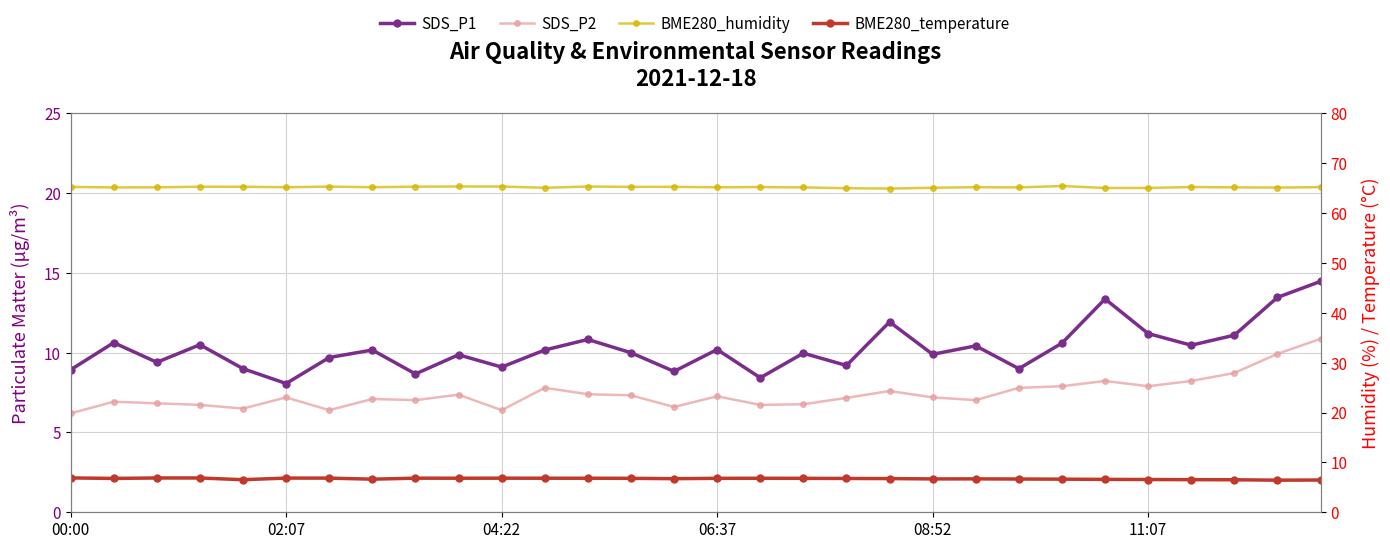

Which series has the widest spread of values?

SDS_P1